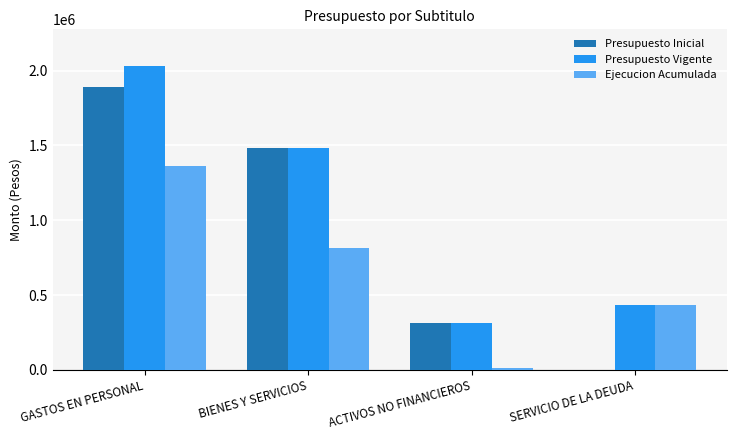

Read the Presupuesto Vigente value at SERVICIO DE LA DEUDA, to the nearest 10.

437010